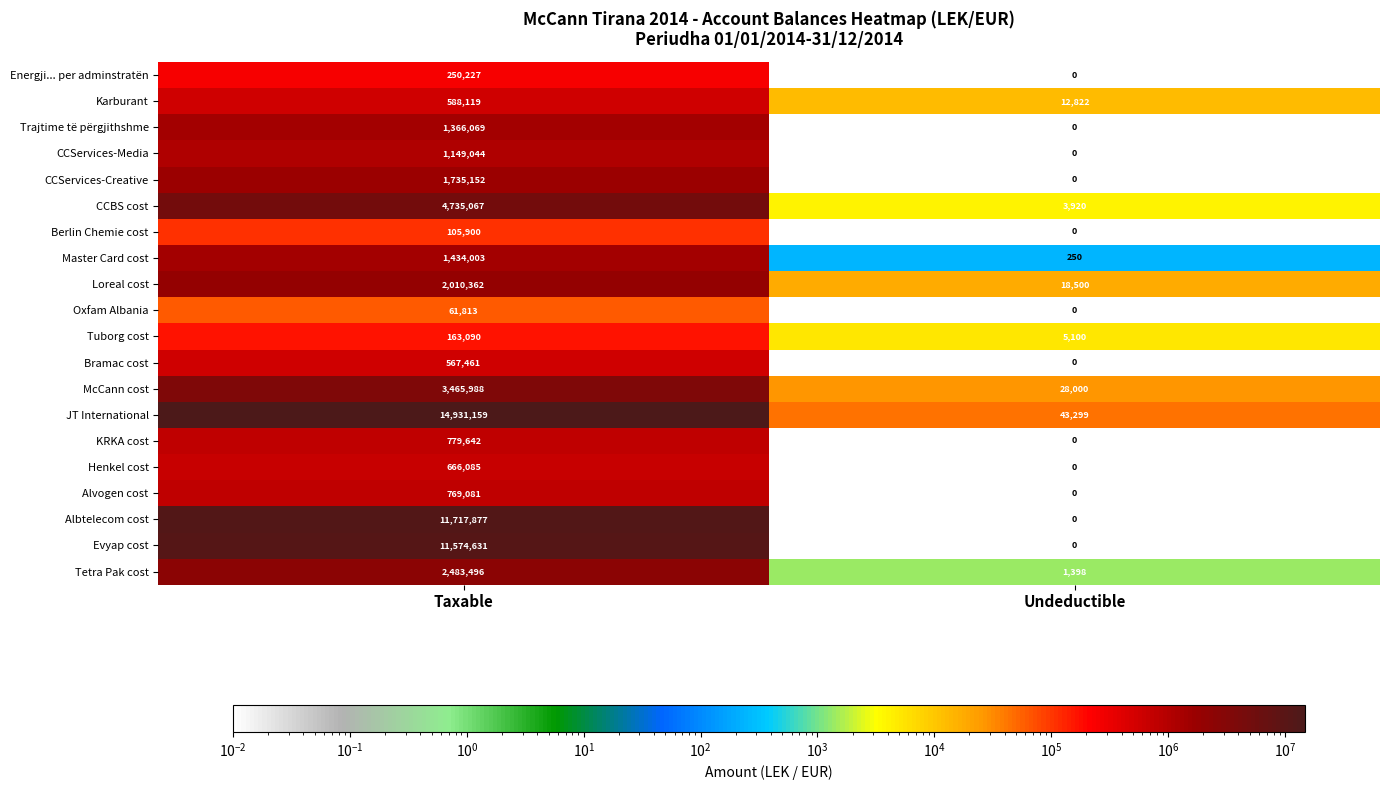

At which category is the sum across all series the highest?

Taxable